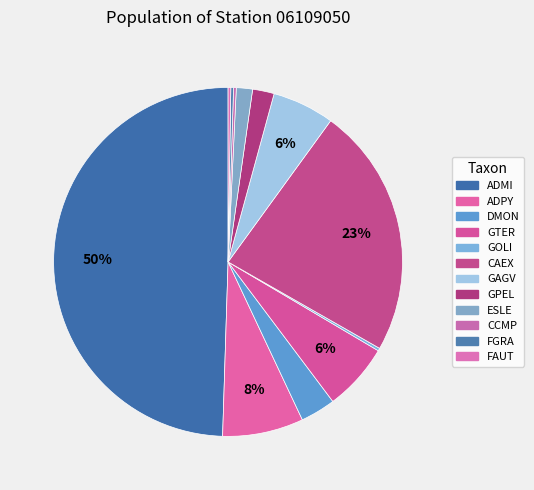

How many segments does this pie chart have?

12